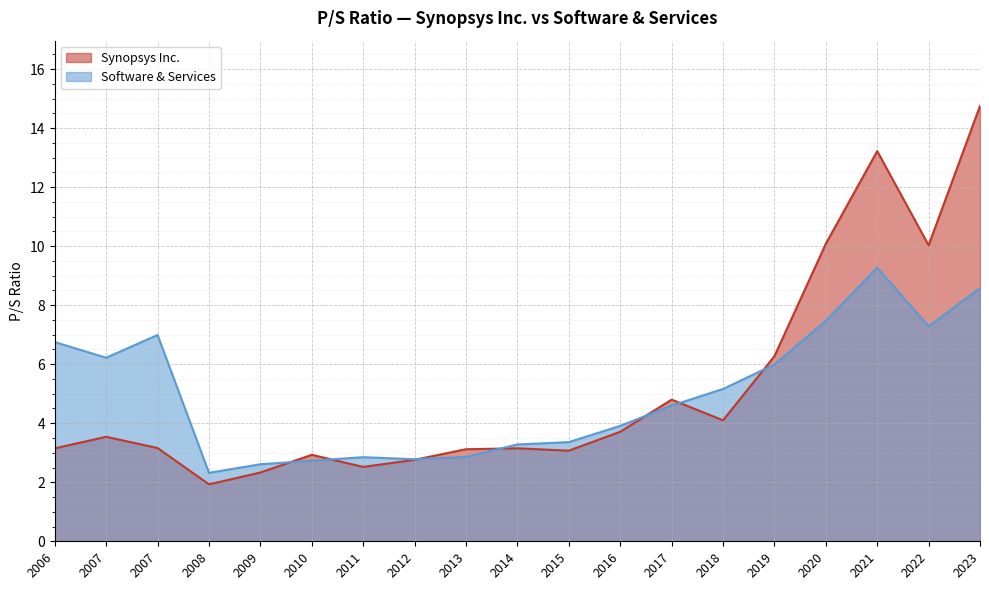

What are all the series names shown in the legend?

Synopsys Inc., Software & Services